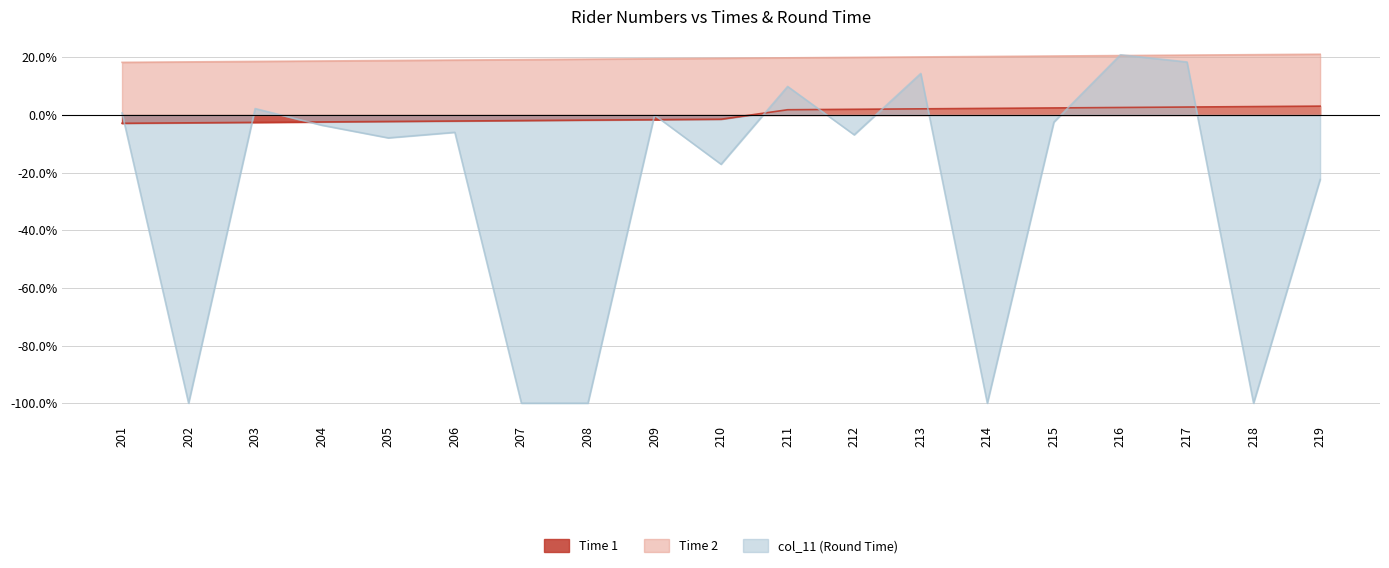

True or false: col_11 and Time 2 cross at least once.

True